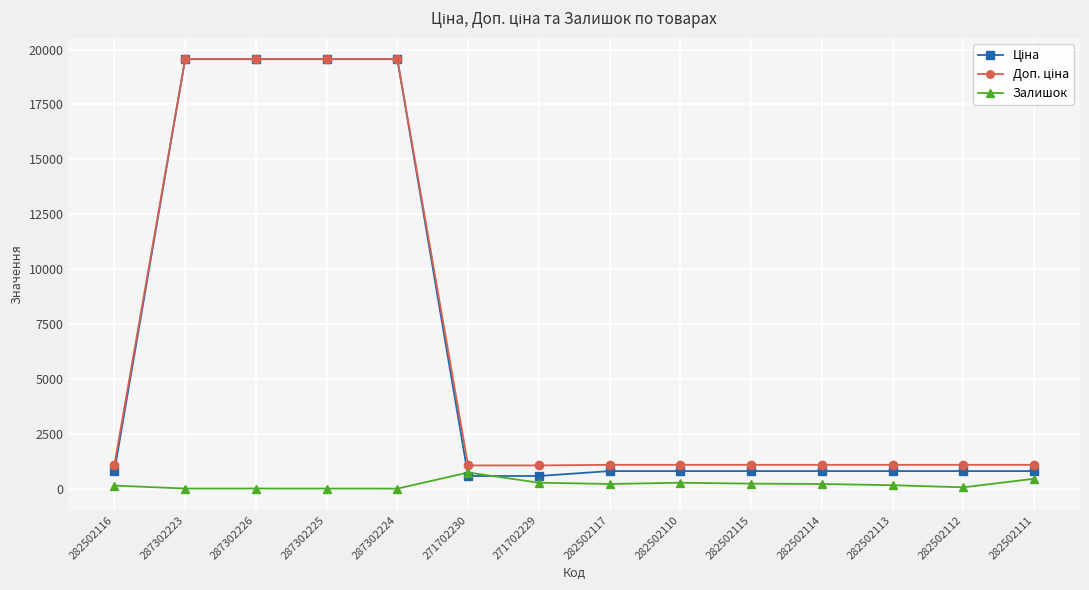

At how many categories does at least one series exceed 2111?

4